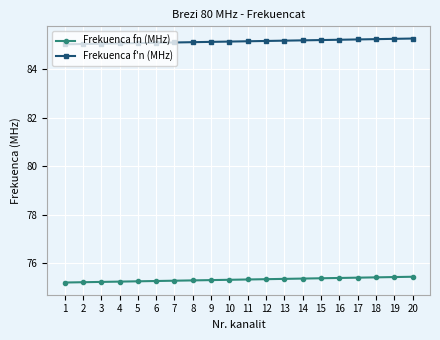

What is the spread (max minus min) of values at 14?

9.8